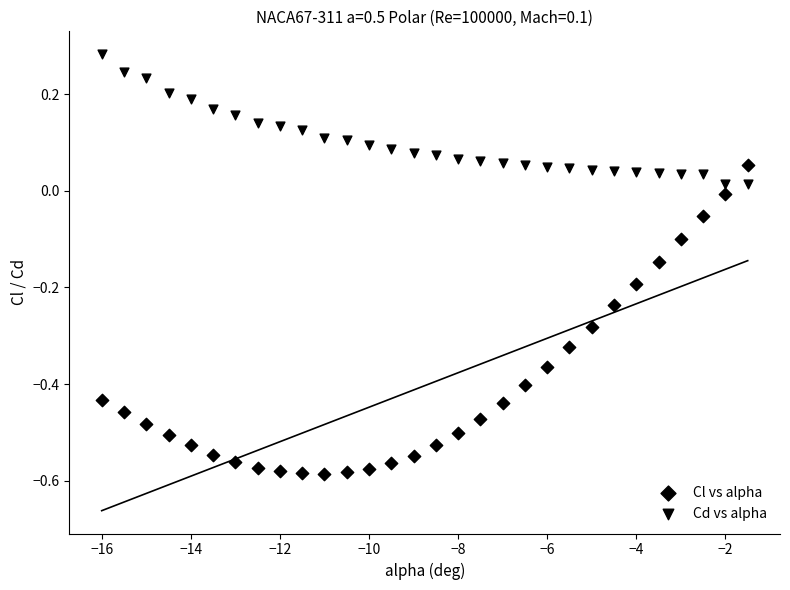

How many points are shown in the scatter plot?

60